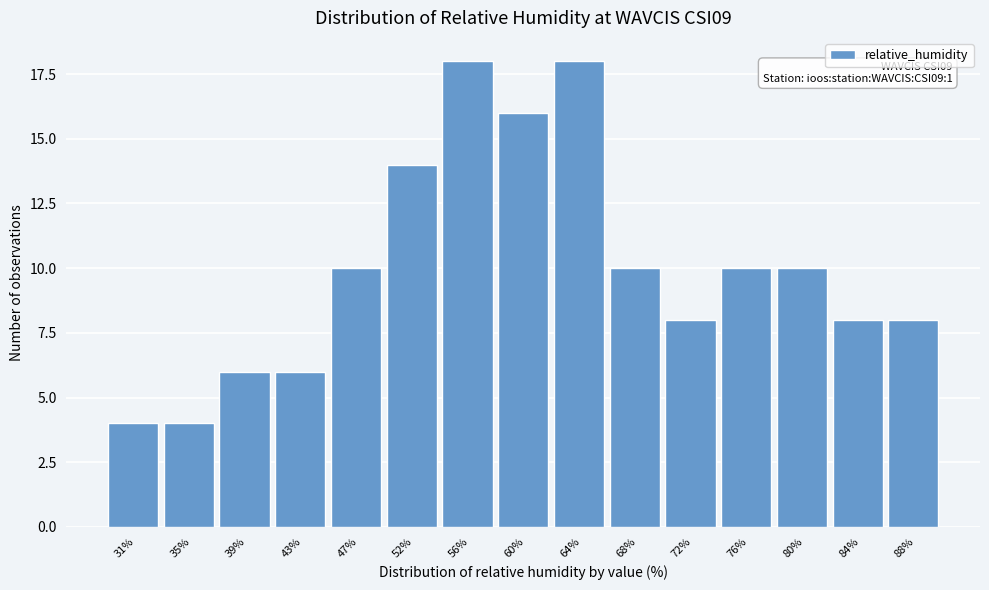

Reading left to right, what are all the values shown in this chart?

31%=4	35%=4	39%=6	43%=6	47%=10	52%=14	56%=18	60%=16	64%=18	68%=10	72%=8	76%=10	80%=10	84%=8	88%=8